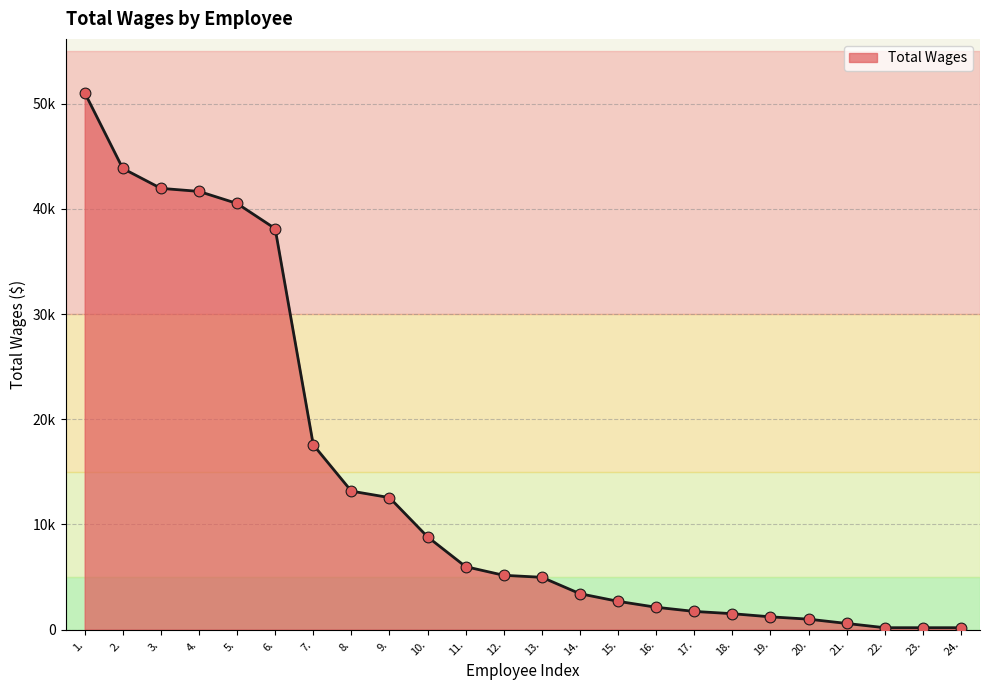

Is this an area chart (filled region under the line)?

Yes